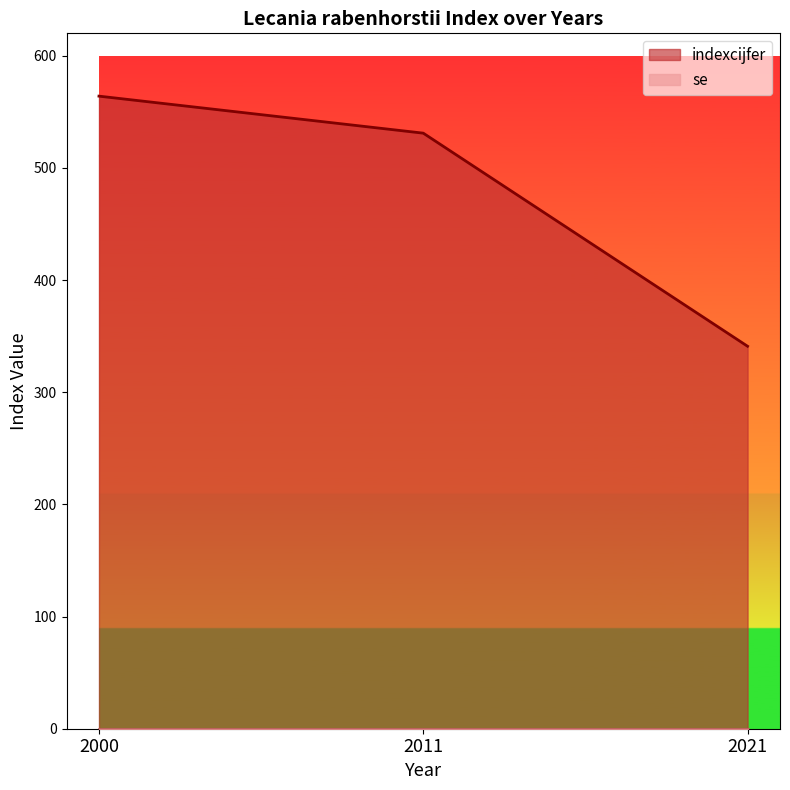

What is the difference between the maximum and minimum values?

223